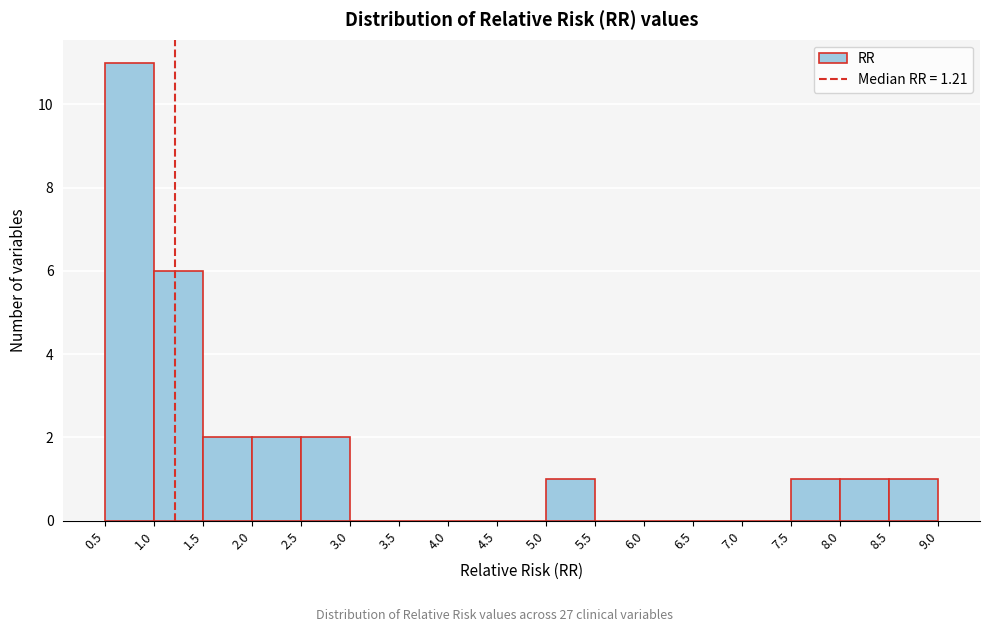

Reading left to right, transcribe this chart: for each bar, give the range it covers on the x-axis and its height. The values are not printed on the chart, so give them approximately, as read against the axis.

0.5 to 1.0: 11
1.0 to 1.5: 6
1.5 to 2.0: 2
2.0 to 2.5: 2
2.5 to 3.0: 2
3.0 to 3.5: 0
3.5 to 4.0: 0
4.0 to 4.5: 0
4.5 to 5.0: 0
5.0 to 5.5: 1
5.5 to 6.0: 0
6.0 to 6.5: 0
6.5 to 7.0: 0
7.0 to 7.5: 0
7.5 to 8.0: 1
8.0 to 8.5: 1
8.5 to 9.0: 1